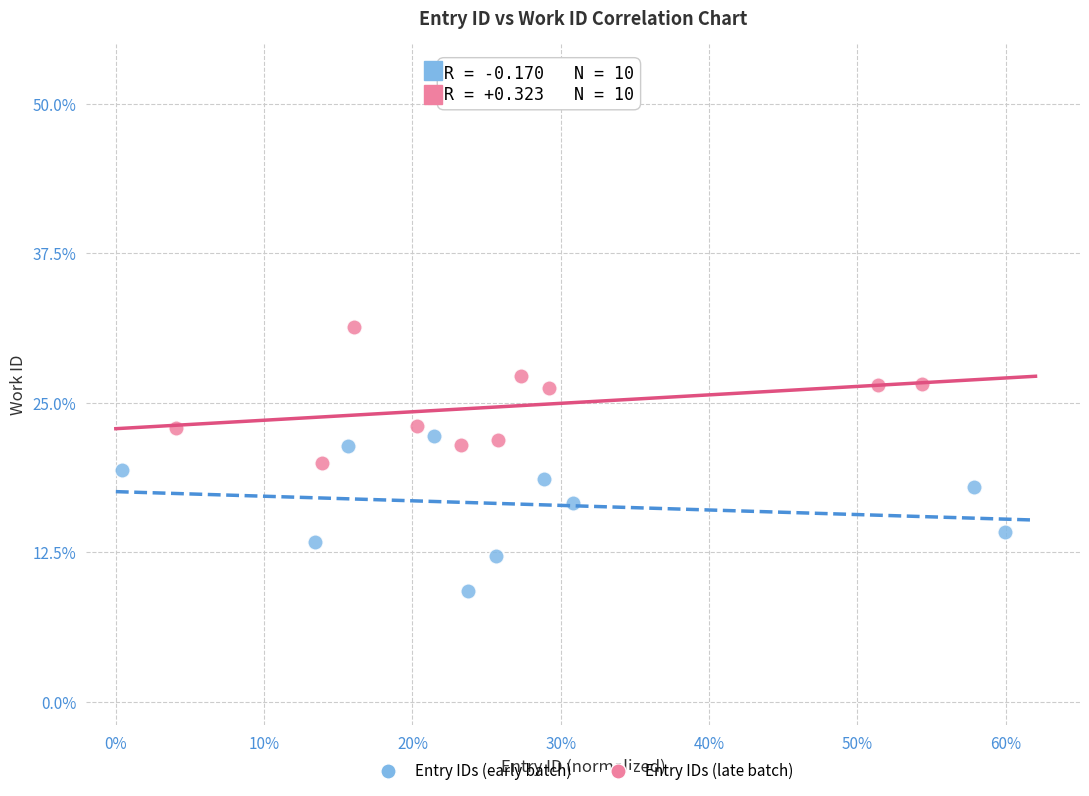

Which series contains the highest Y value?

Entry IDs (late batch)